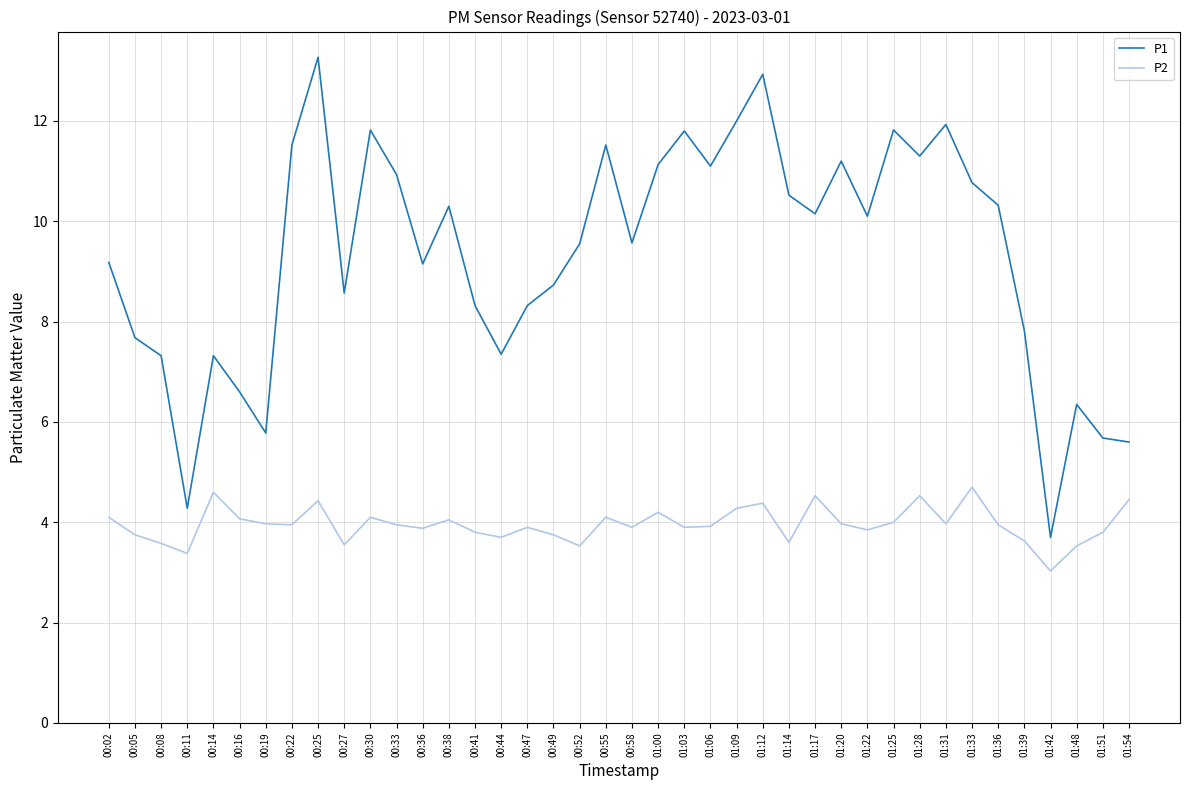

What is the minimum value for P2?

3.0